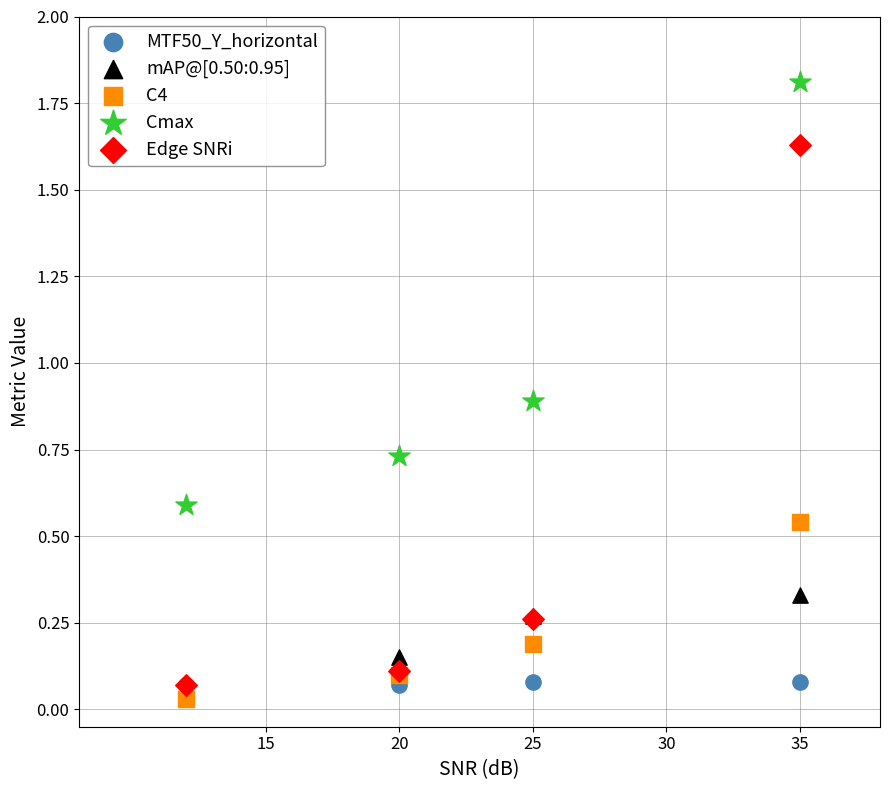

Which series reaches the maximum Y coordinate?

Cmax